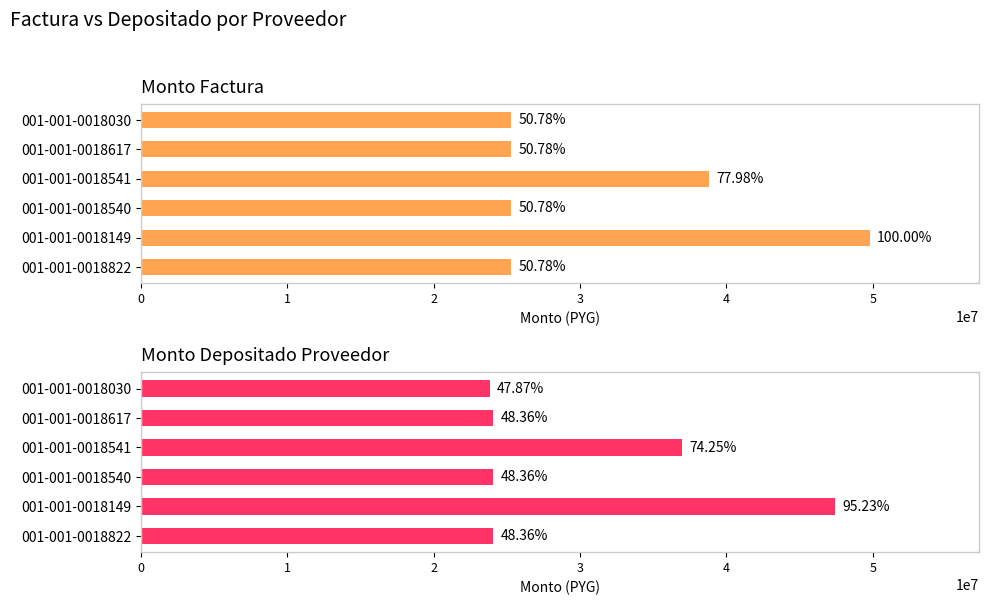

At how many categories does at least one series exceed 48086647?

1